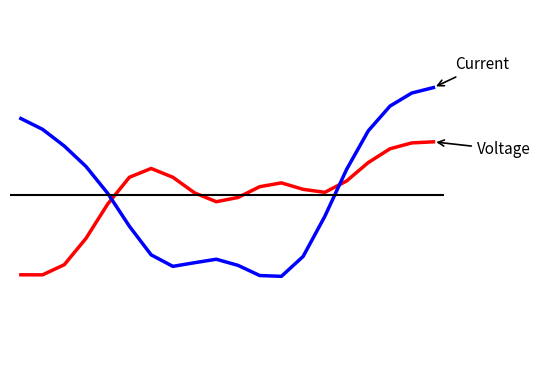

At which category does the chart reach its peak across all series?

19